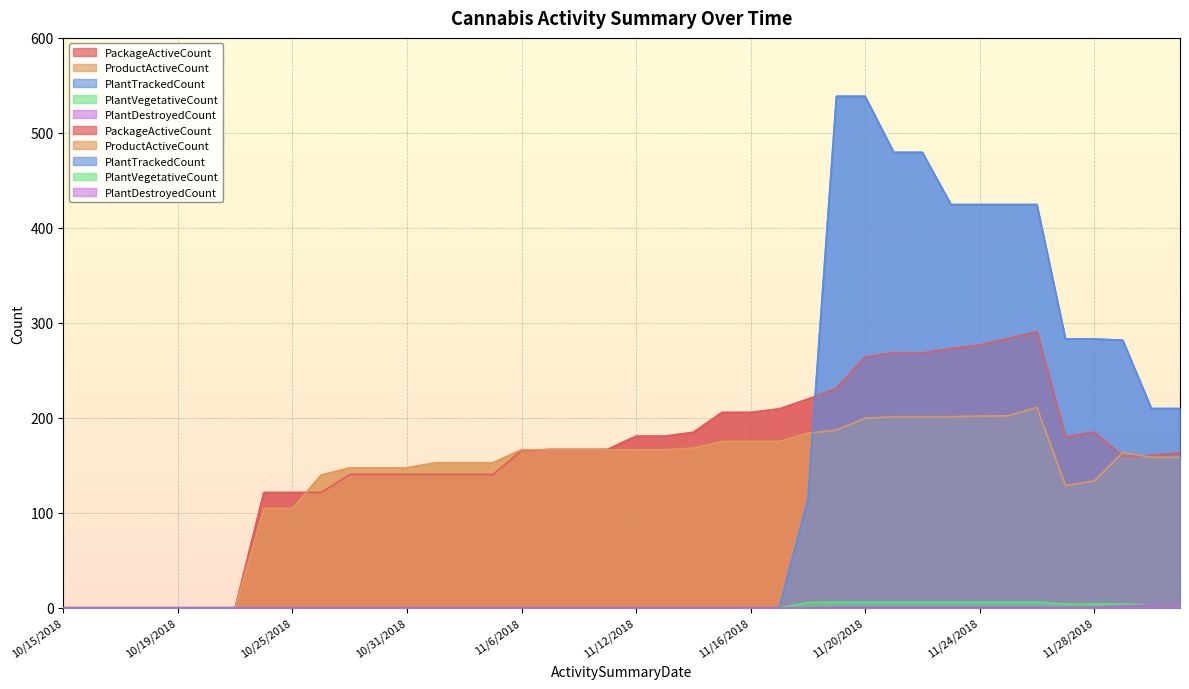

How many data points in PackageActiveCount are above 166?

20